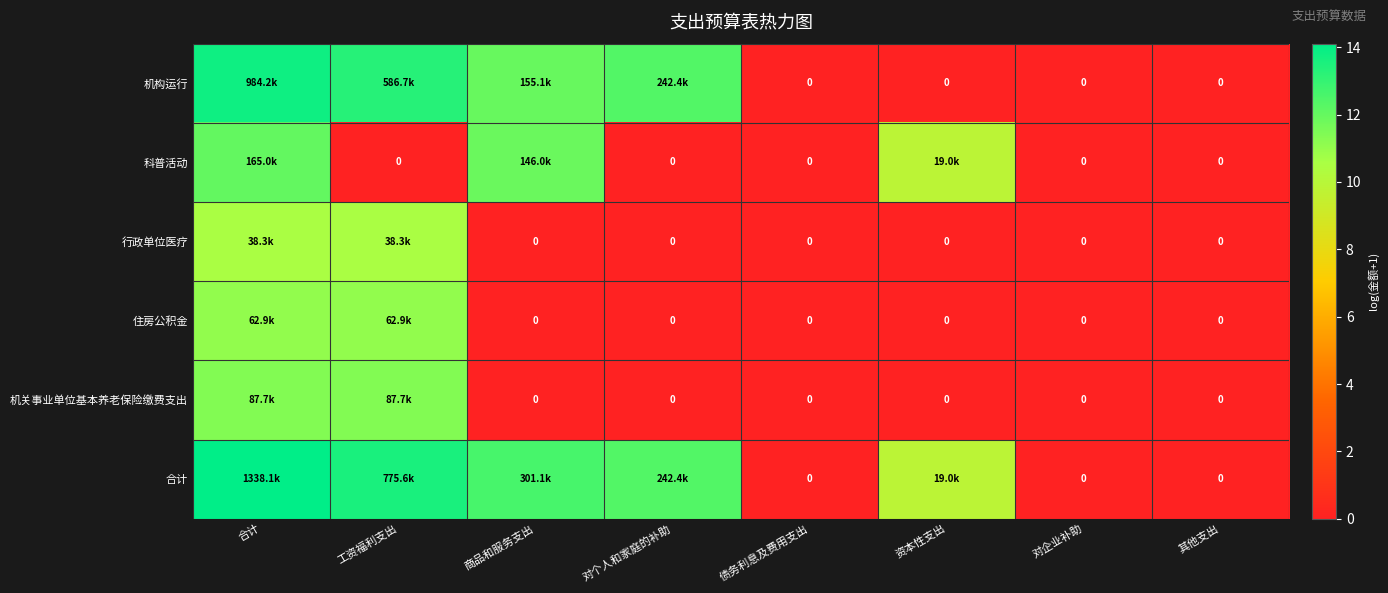

The 科普活动 series shows 0.0 at 对个人和家庭的补助. True or false?

True